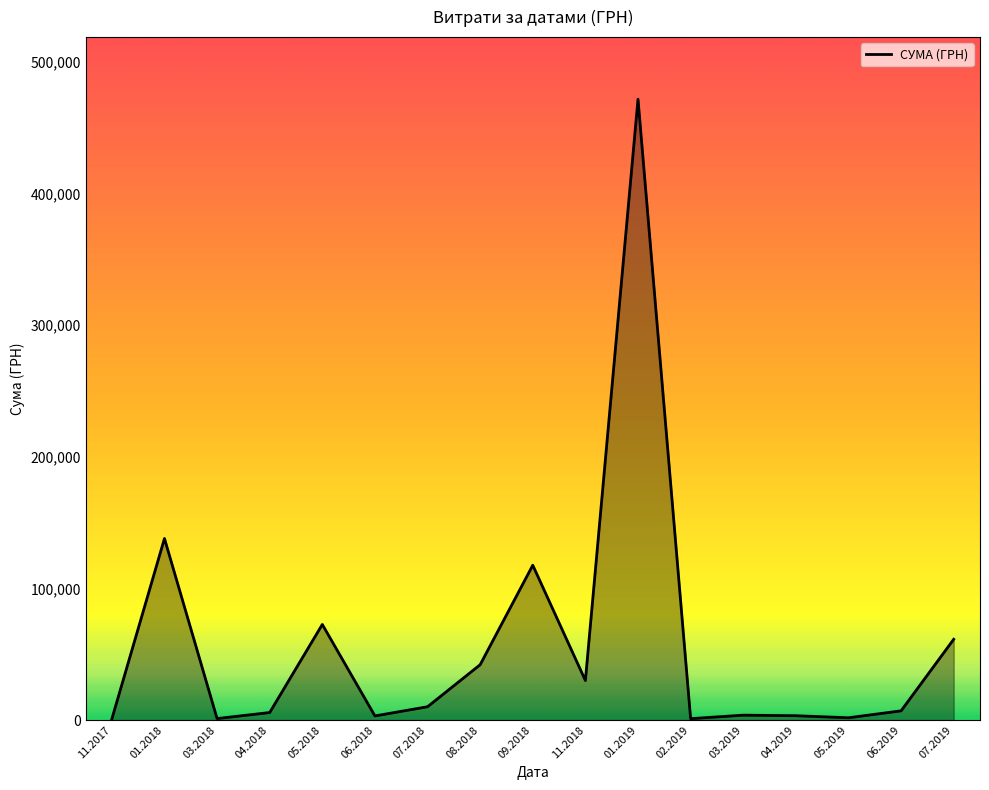

Between 08.2018 and 09.2018, which is larger?

09.2018